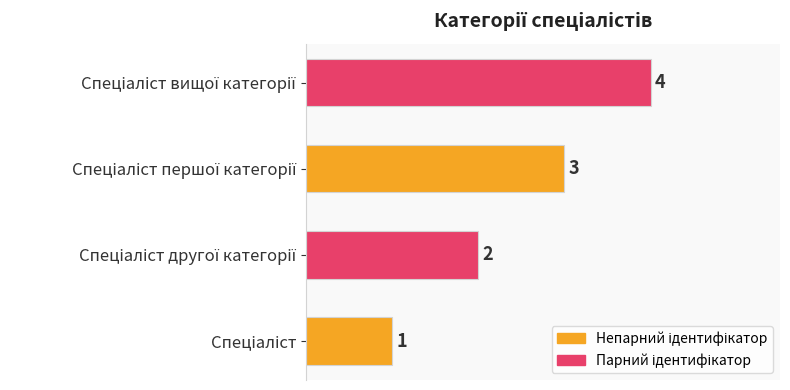

What is the sum of all values?

10